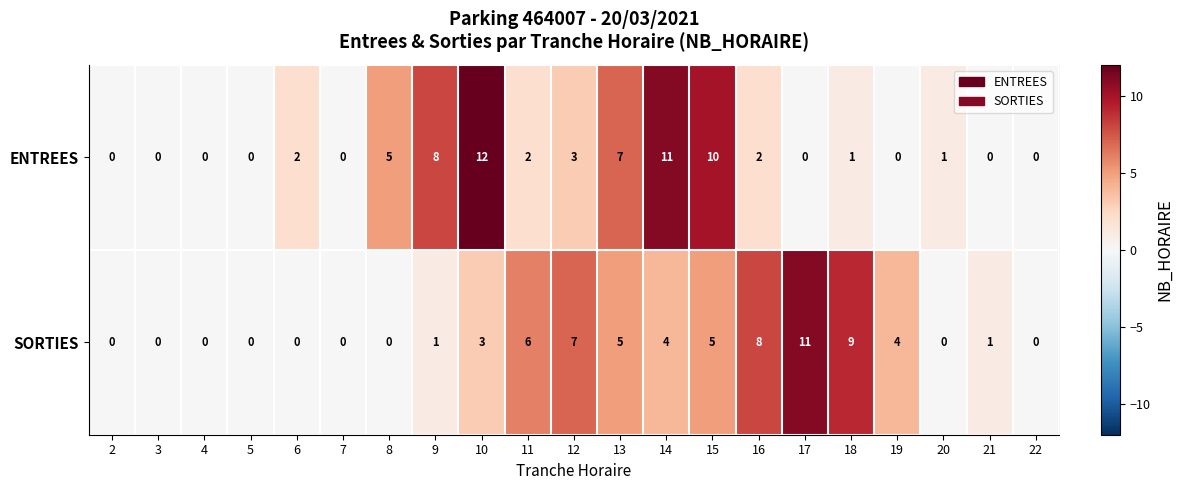

What is the total value across all series at 9?

9